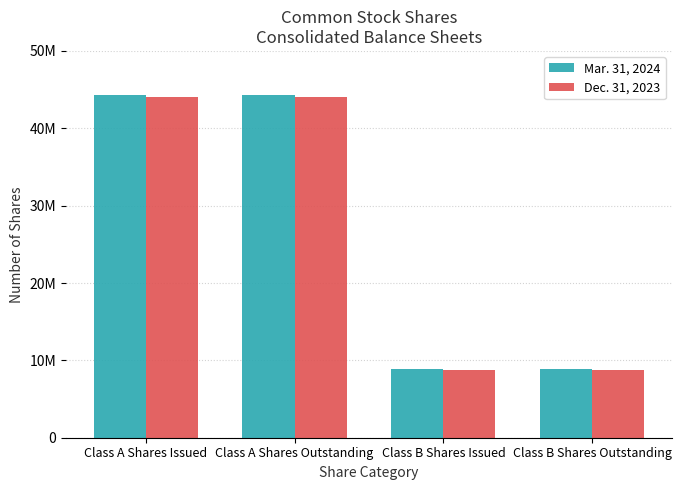

Is the value of Dec. 31, 2023 at Class B Shares Outstanding greater than the value of Mar. 31, 2024 at Class A Shares Outstanding?

No